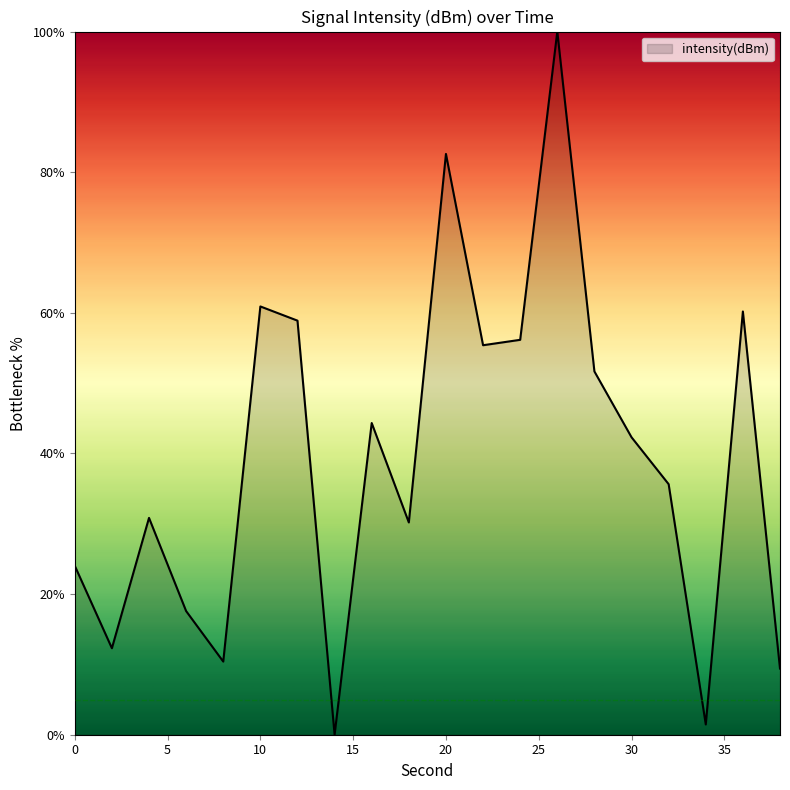

What is the maximum value shown in the chart?

100.0